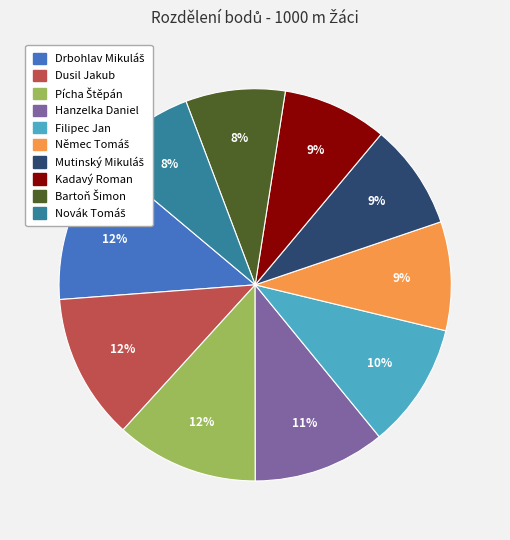

To the nearest percent, what is the difference between the largest and smallest slice percentages?

4%